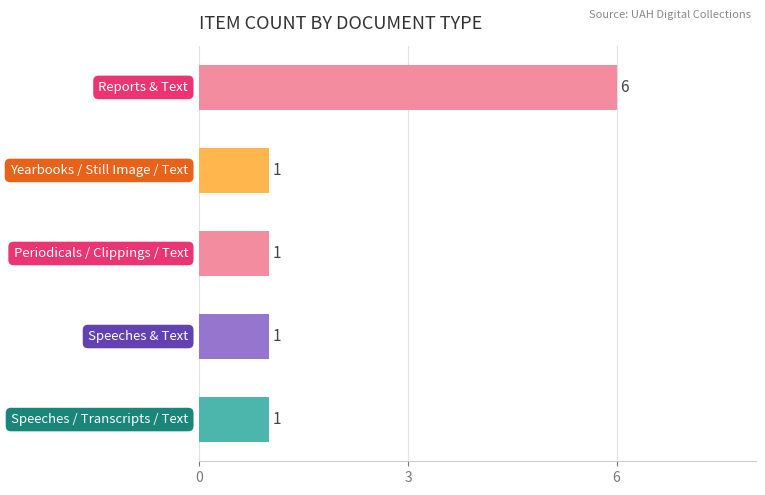

What is the greatest value displayed?

6